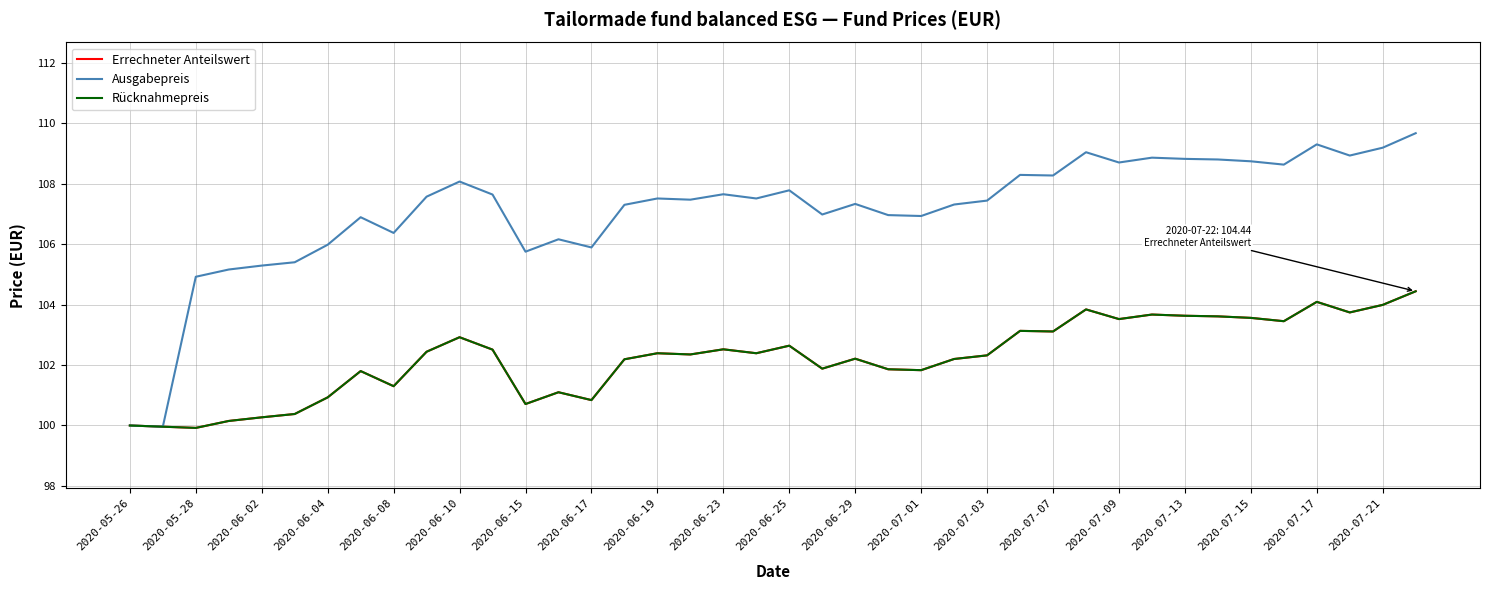

Does the chart have visible grid lines?

Yes